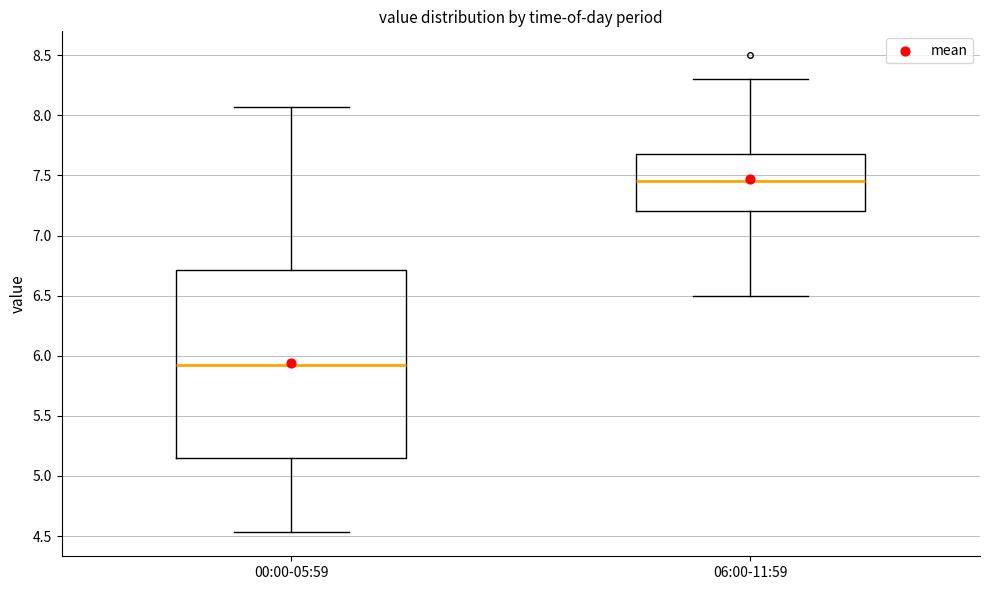

Where does the upper whisker of the box for 06:00-11:59 end on the y-axis? The values are not printed on the chart, so give them approximately, as read against the axis.

8.30